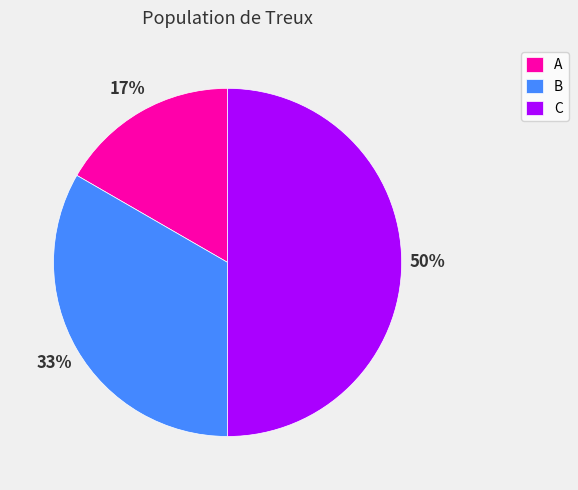

Does B represent more than half of the total?

No